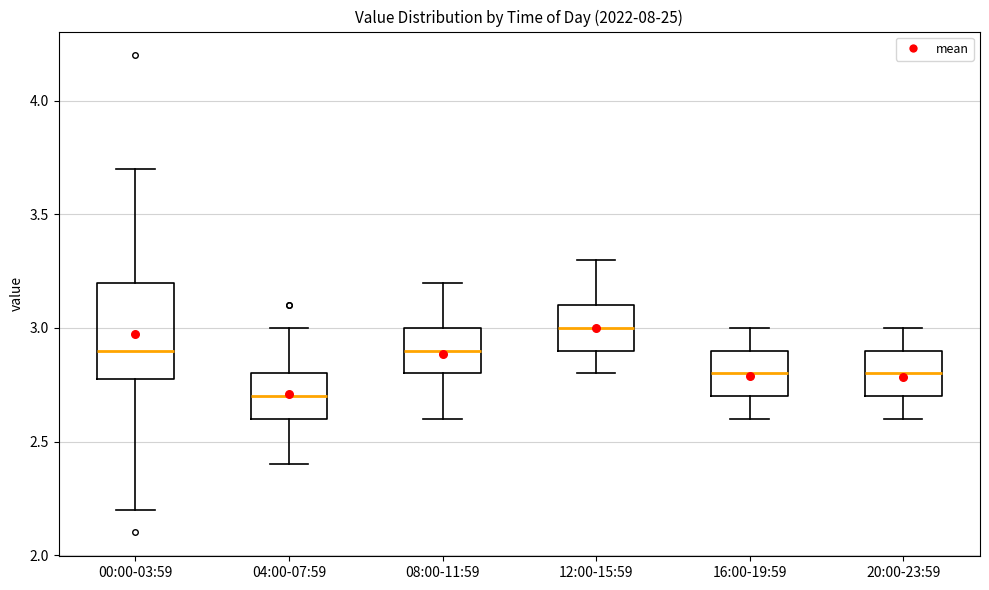

Where is the upper edge of the box for 08:00-11:59 on the y-axis? The values are not printed on the chart, so give them approximately, as read against the axis.

3.0